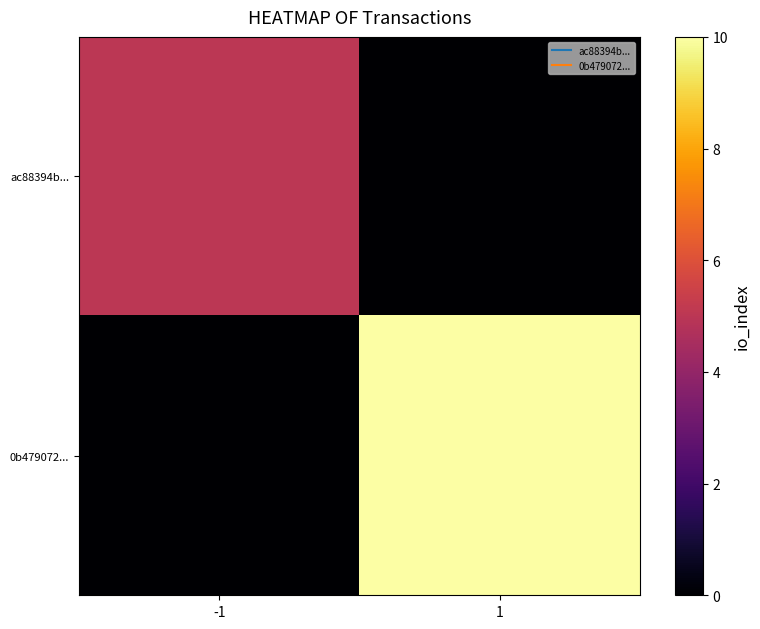

List the series in order of their peak value, lowest first.

ac88394b..., 0b479072...